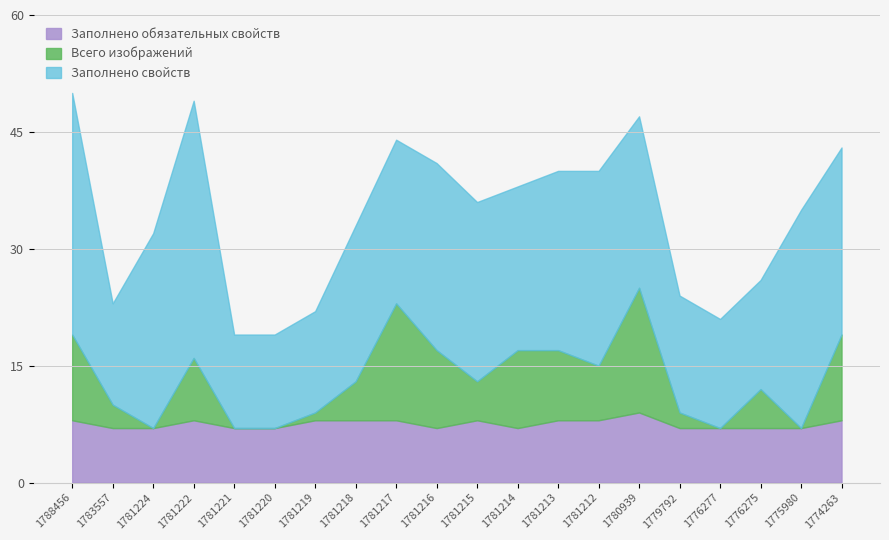

True or false: Заполнено обязательных свойств has a value of 7 at 1781224.

True